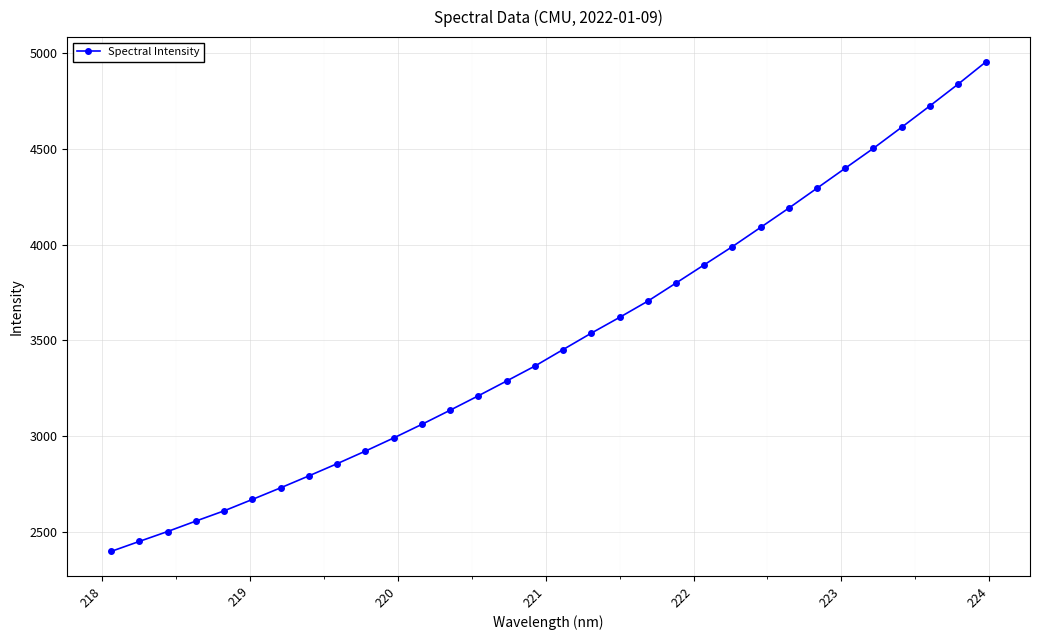

What is the greatest value displayed?

4956.3